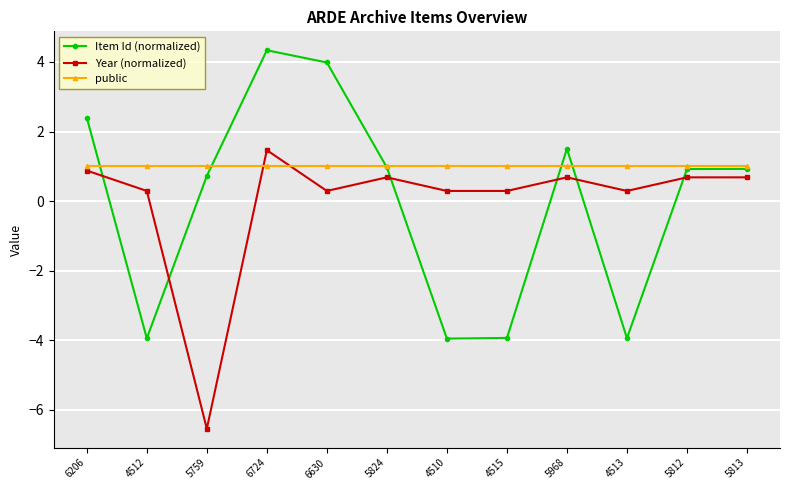

What is the smallest value displayed?

-6.5